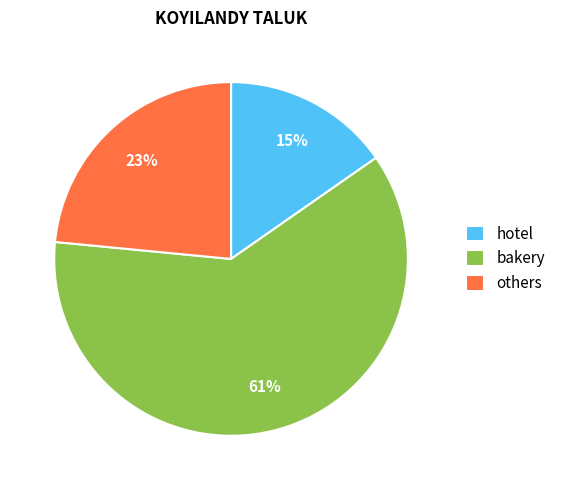

To the nearest percent, what portion does others represent?

23%